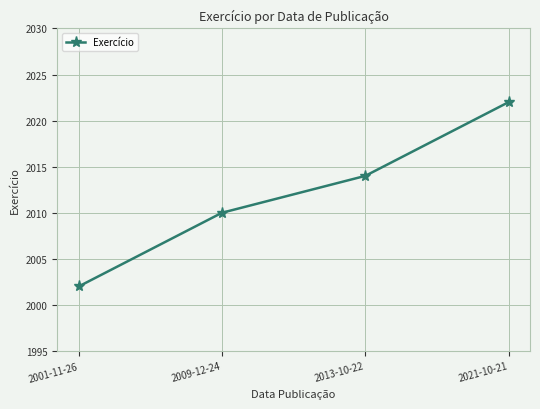

What is the value of the 4th point from the left?

2022